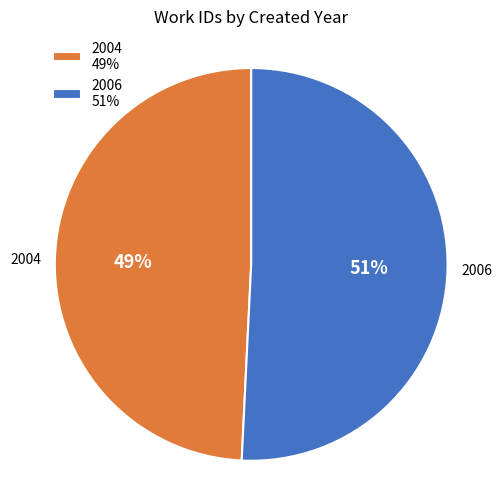

The 2006 slice represents 51% of the pie. True or false?

True